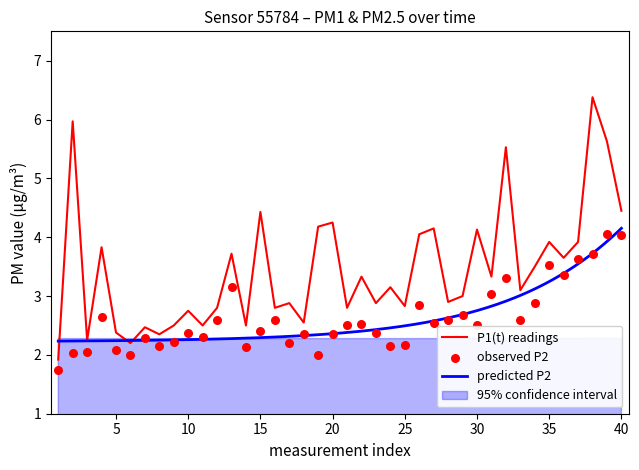

What is the maximum value for P1(t) readings?

6.4